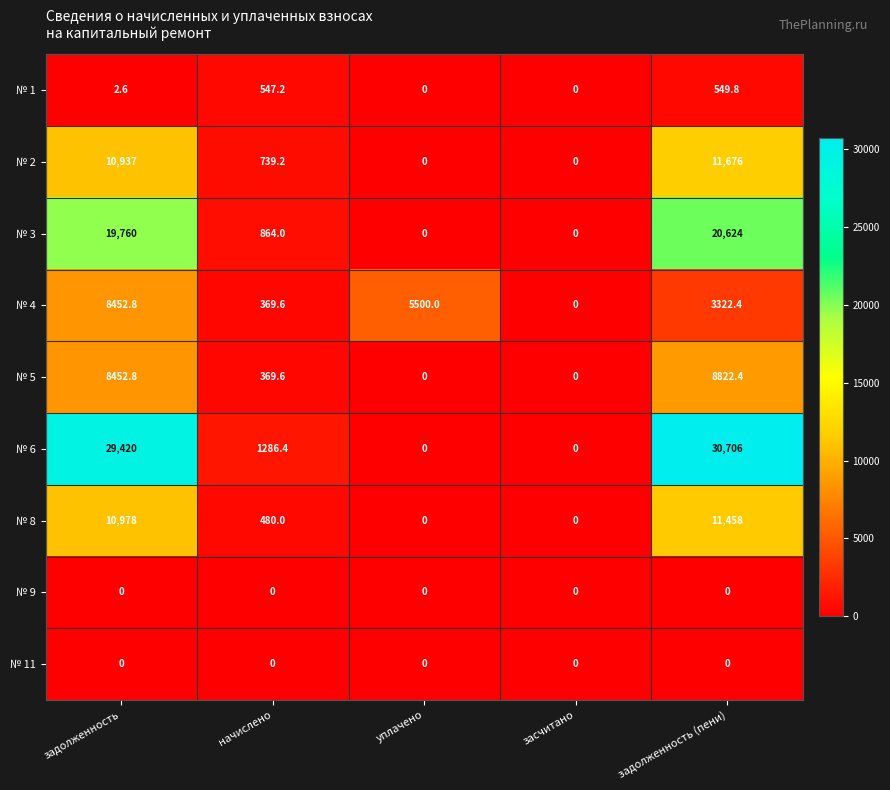

Is it true that № 5 equals 0.0 at уплачено?

True